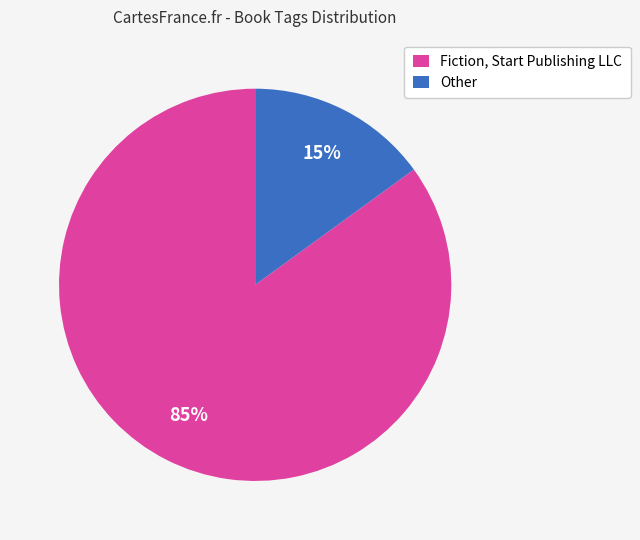

How many slices are in this pie chart?

2